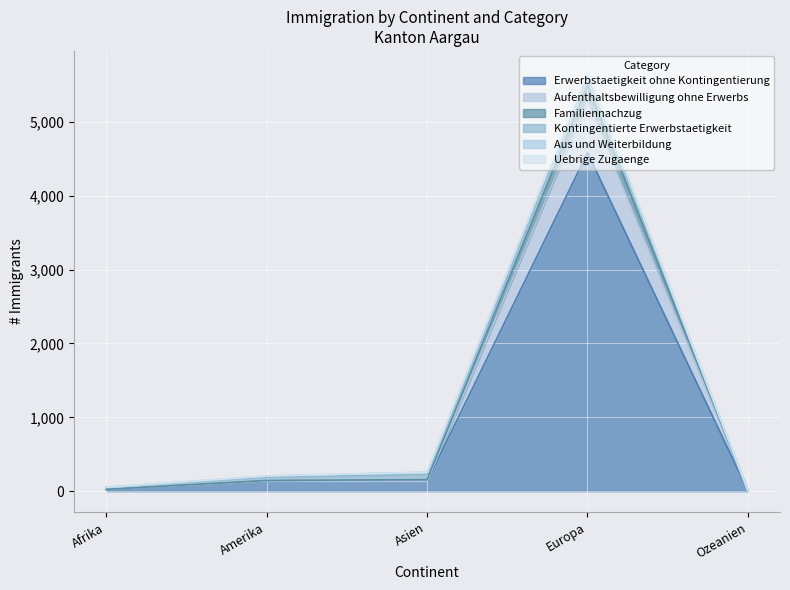

What is the label of the 2nd point from the left?

Amerika